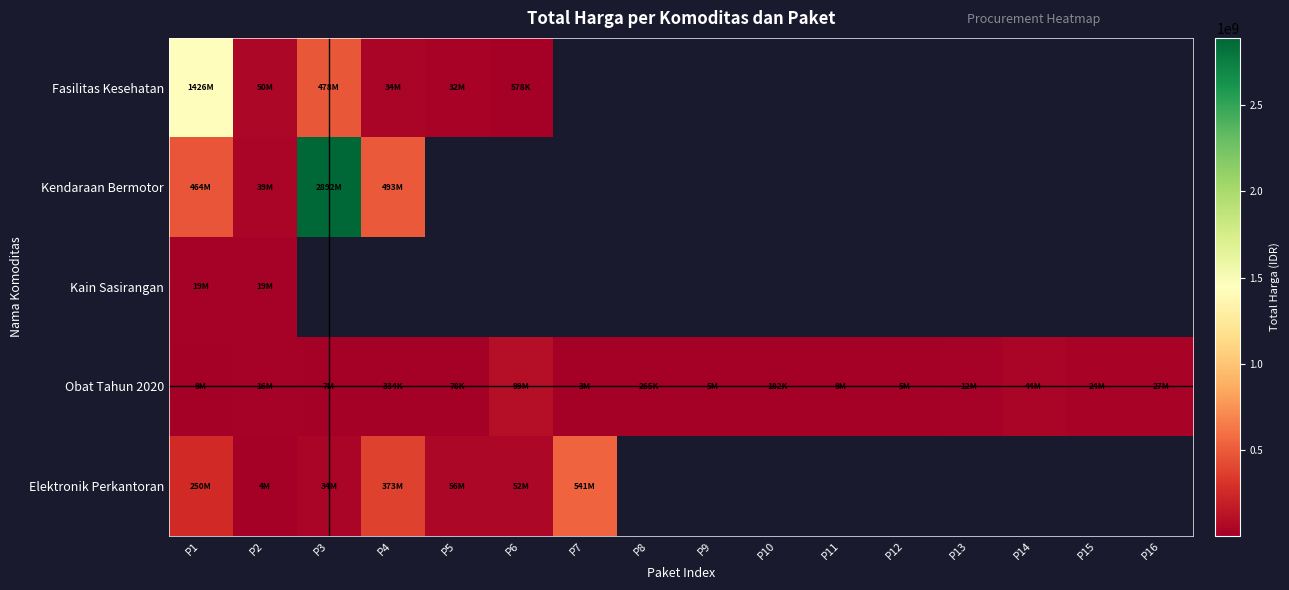

How many data points does each series have?

16